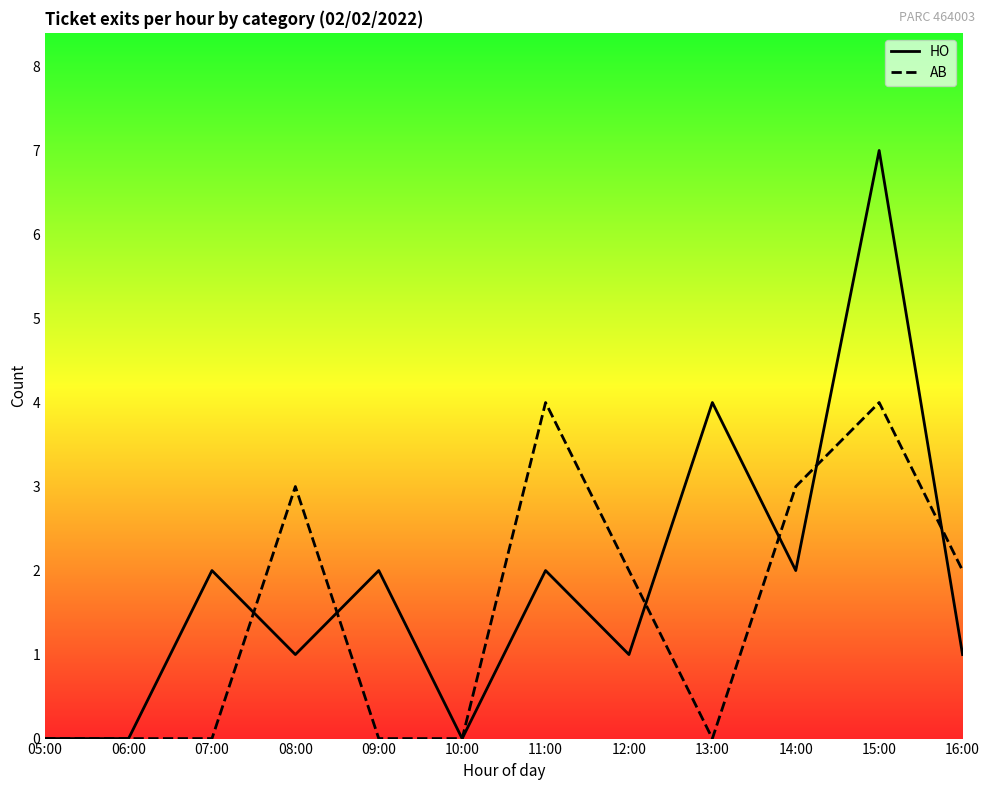

At which category does AB reach its first local peak?

08:00